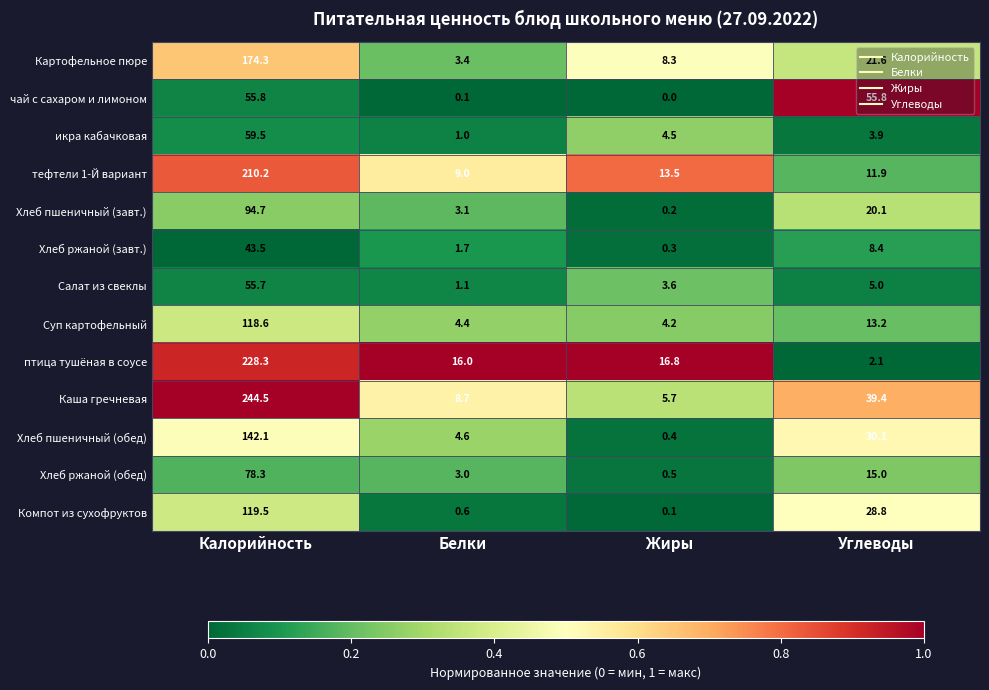

What is the average value of the икра кабачковая series?

17.2